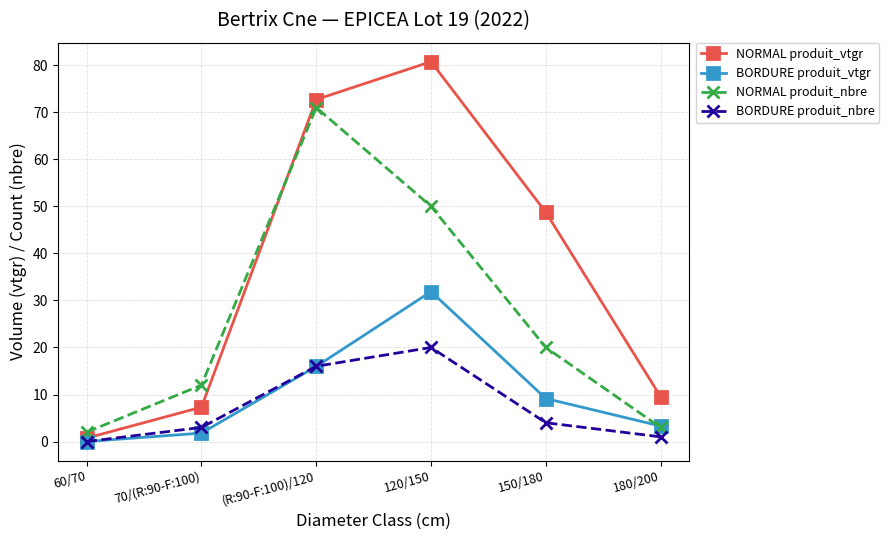

What is the label of the 4th point from the left?

120/150